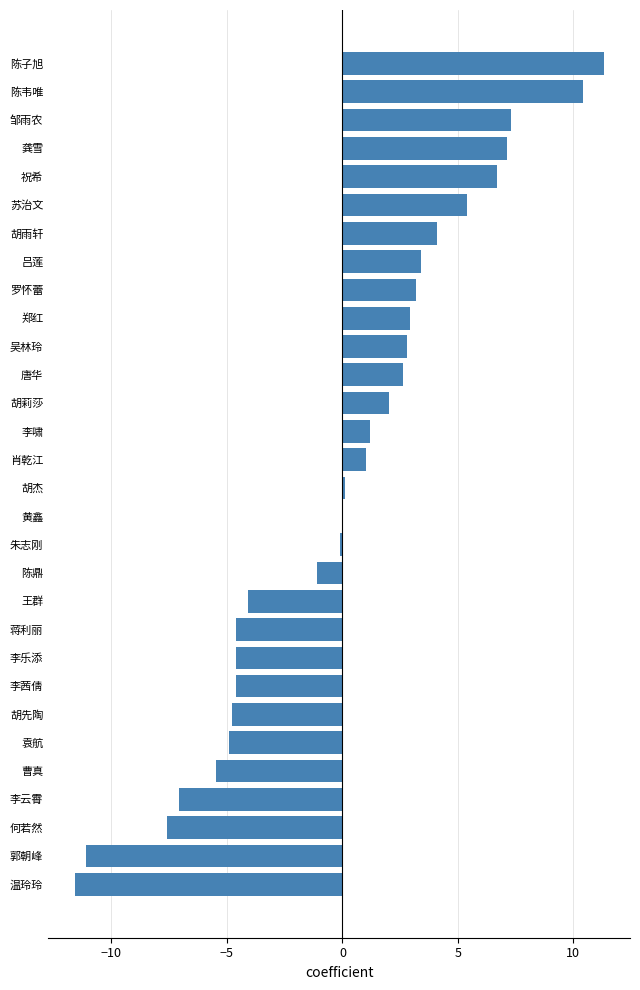

Which label corresponds to the largest value in the chart?

陈子旭